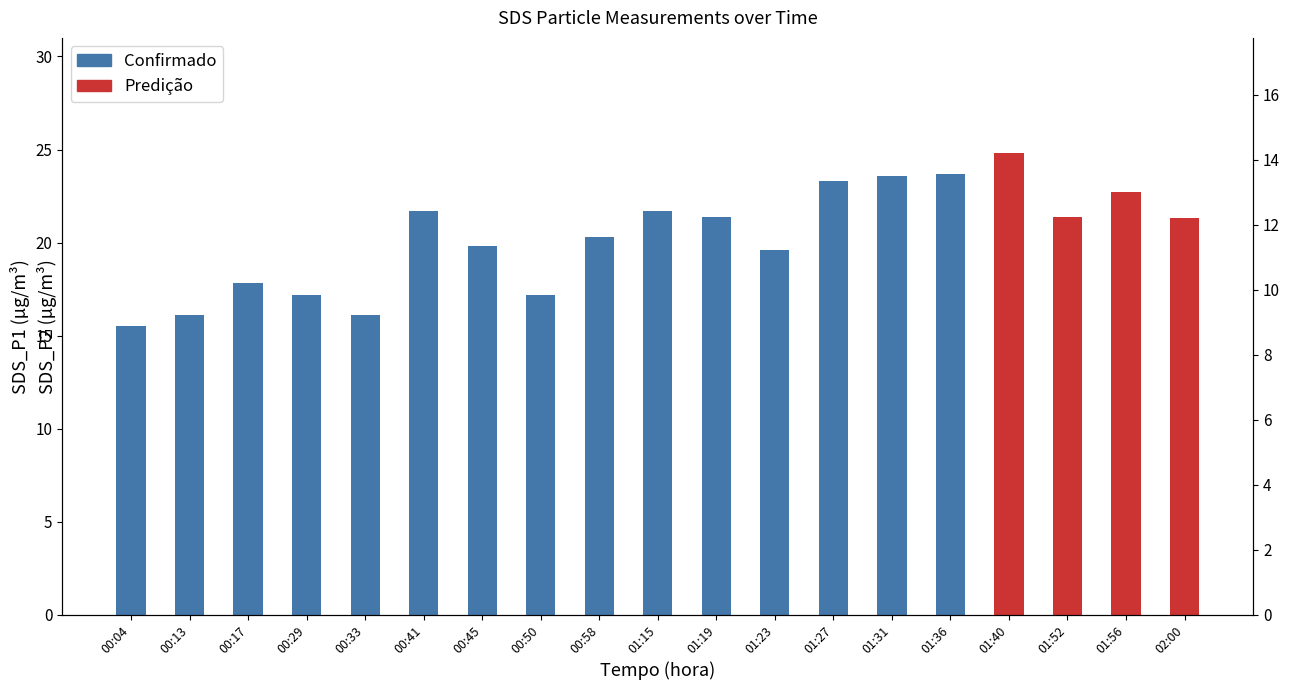

How many data points does each series have?

19